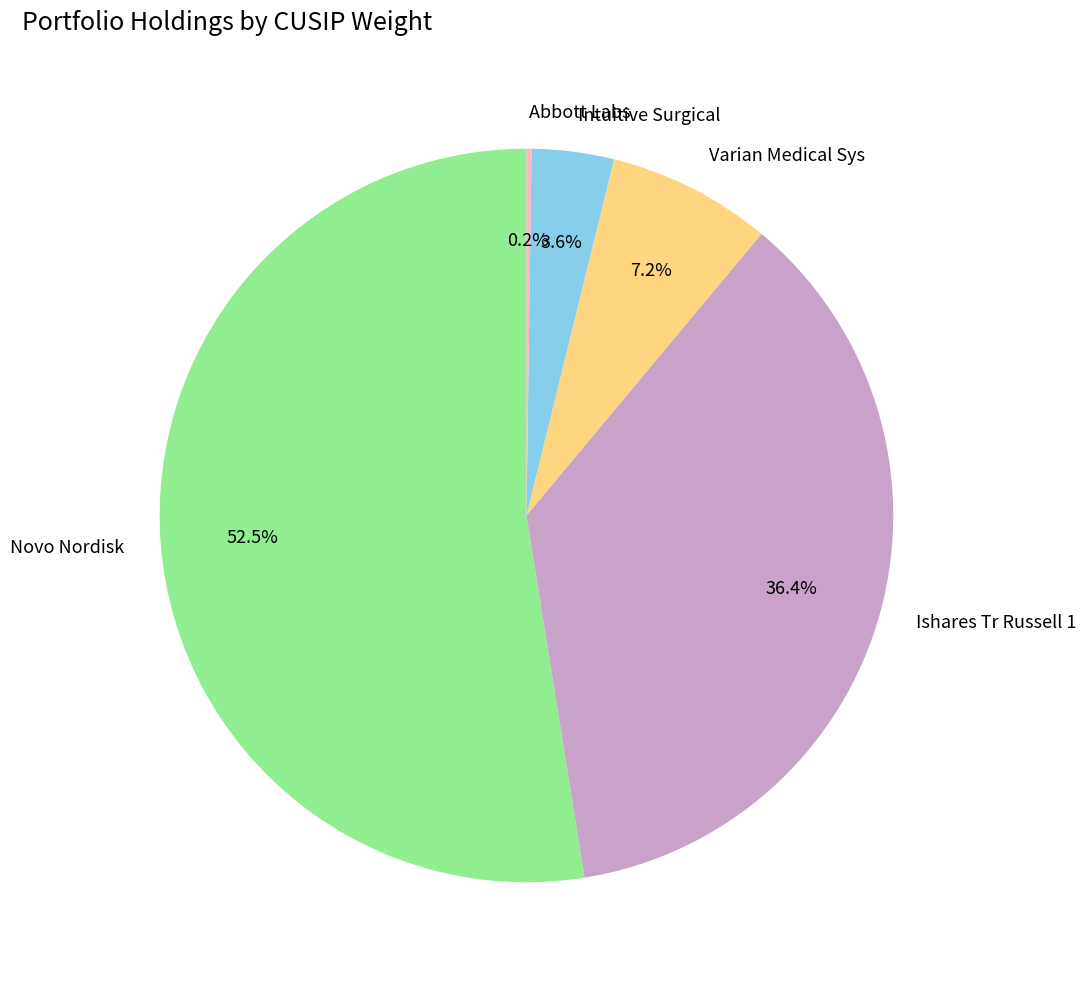

The Varian Medical Sys slice represents 17% of the pie. True or false?

False